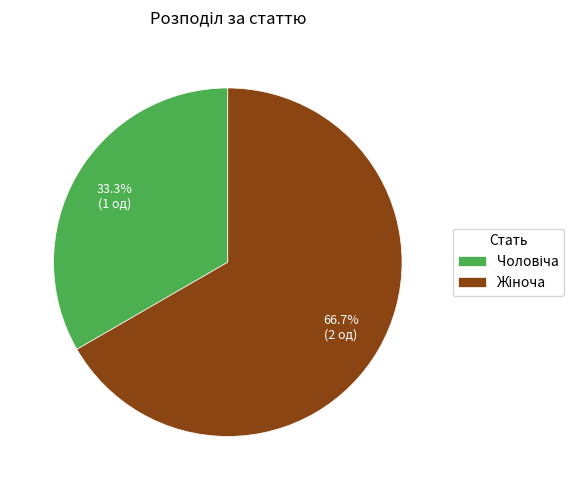

How many segments does this pie chart have?

2